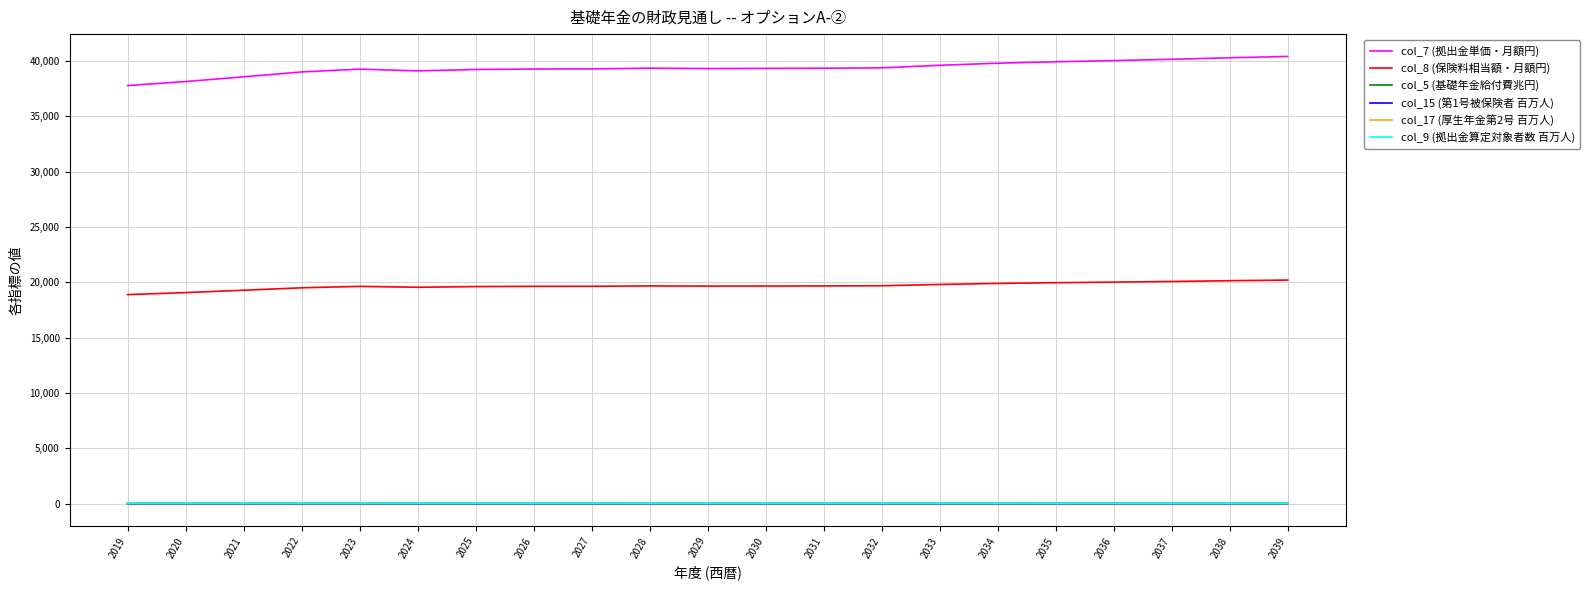

Which series has the largest total across all categories?

col_7 (拠出金単価・月額円)